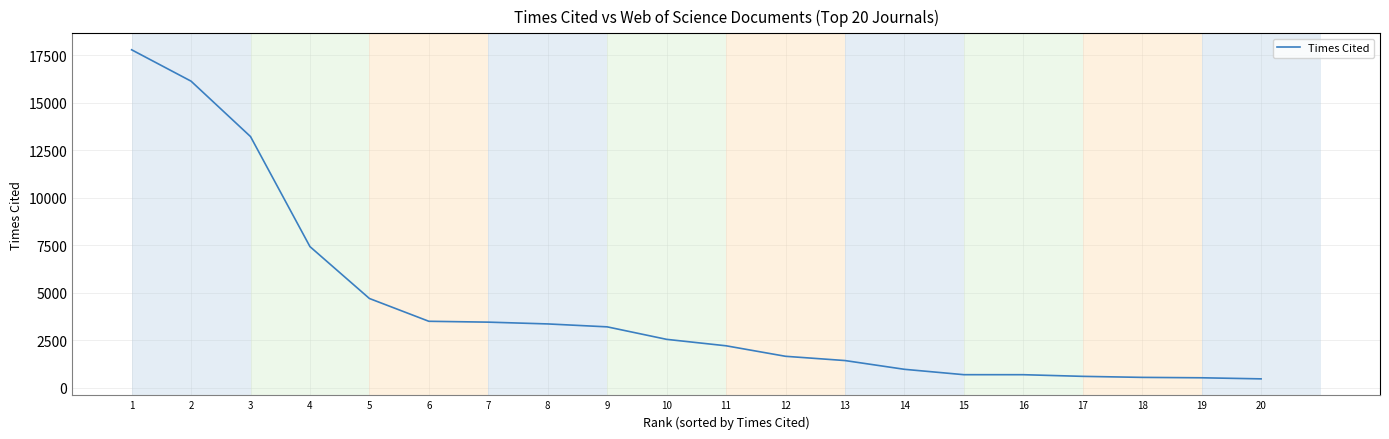

Between 12 and 11, which is larger?

11